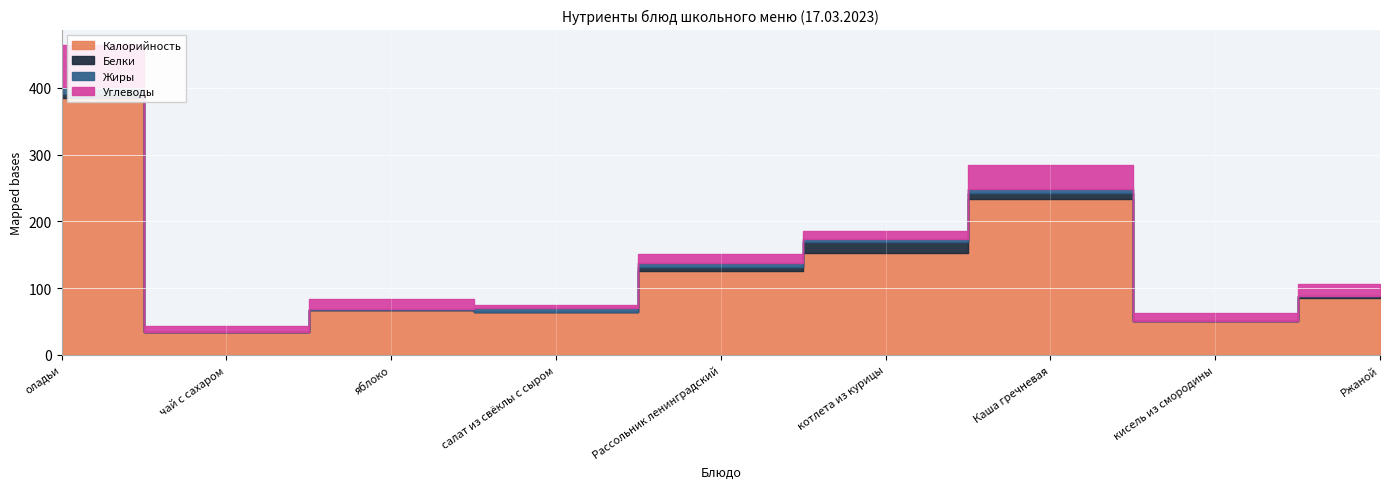

Which series has the largest range (max minus min)?

Калорийность